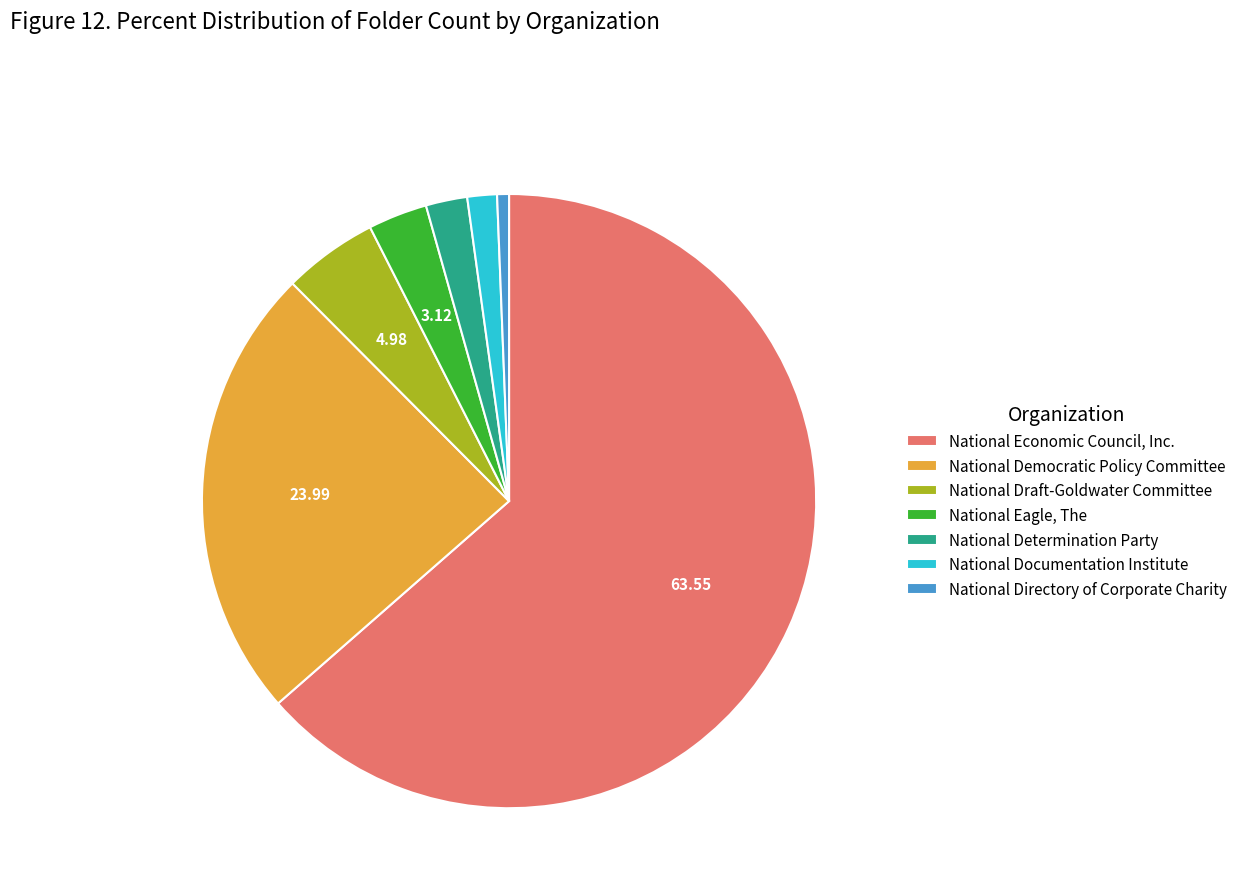

Which category has the smallest portion of the pie?

National Directory of Corporate Charity